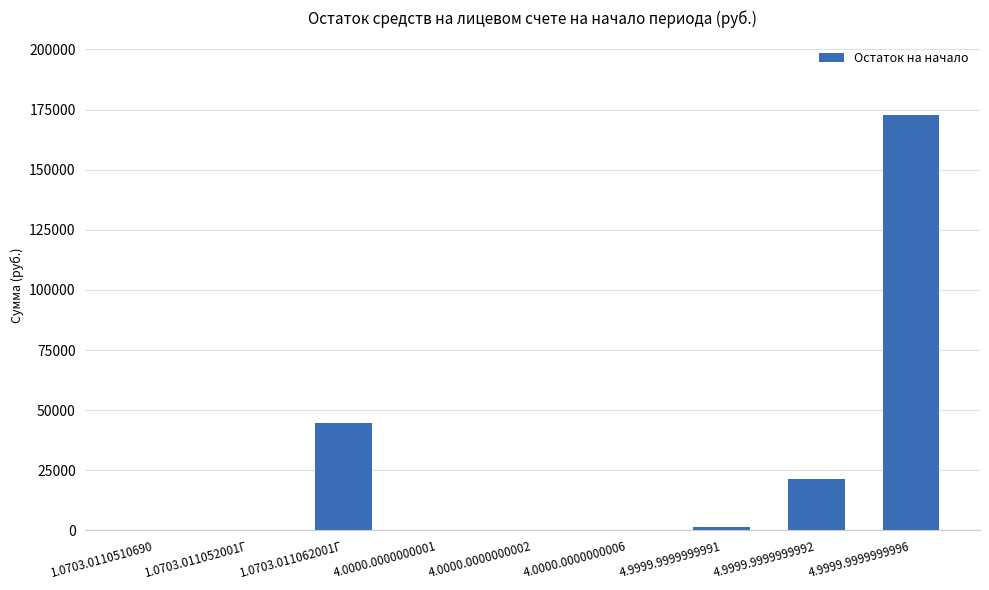

Approximately how many times larger is the value at 4.9999.9999999992 compared to 1.0703.011062001Г?

0.5